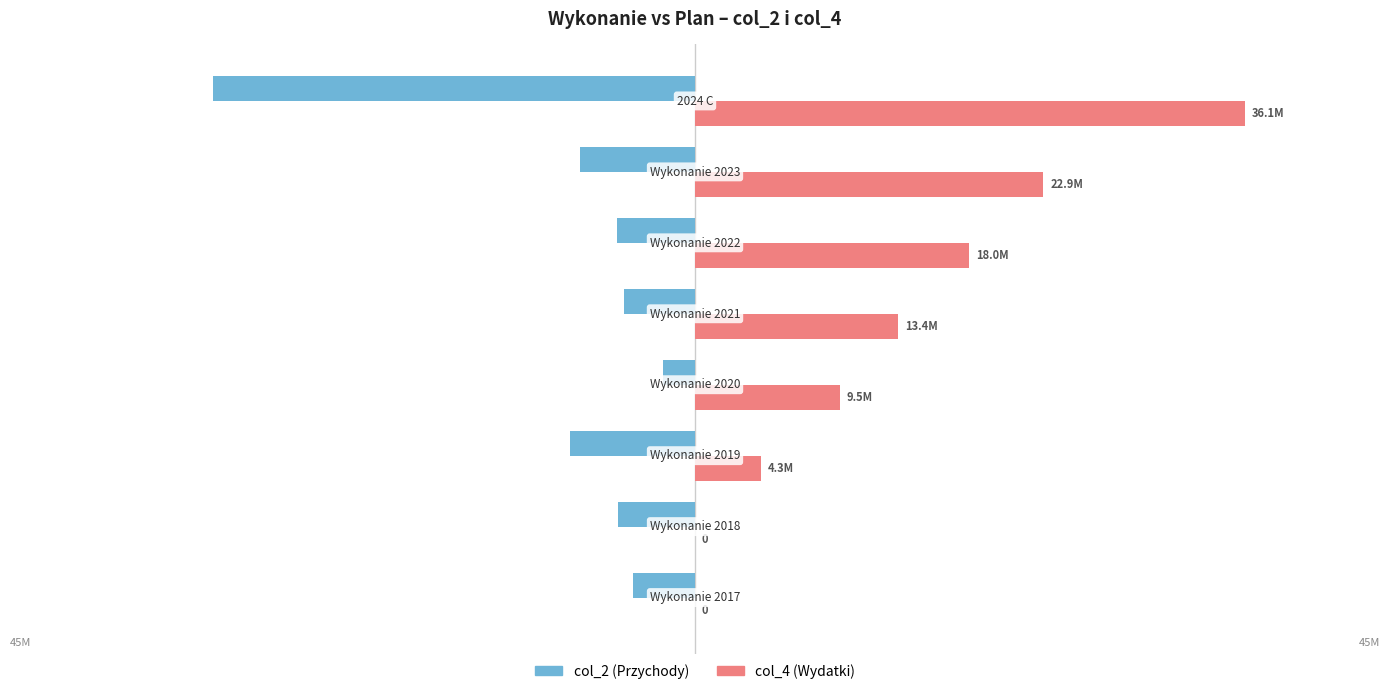

What is the difference between the maximum and second lowest values in the col_4 (Wydatki) series?

36104077.5